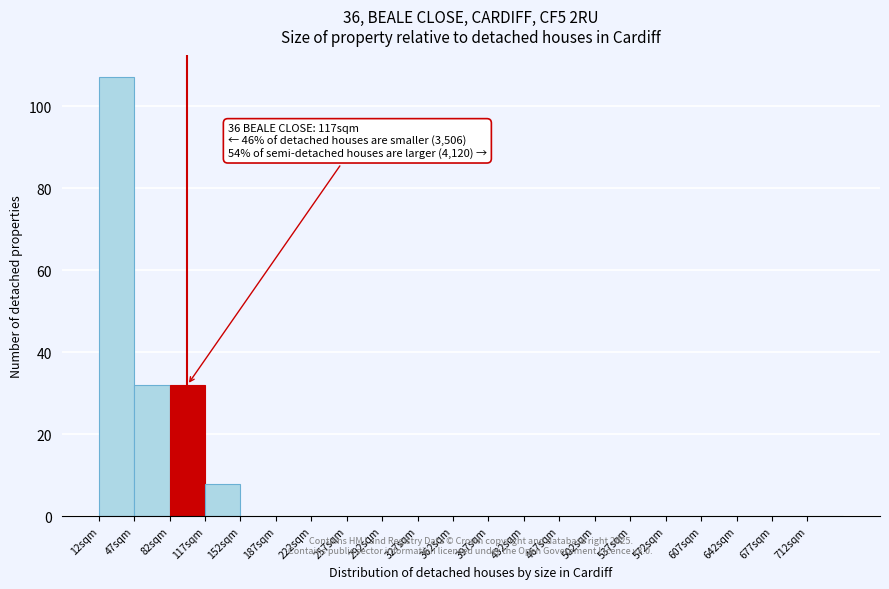

Which range on the x-axis has the tallest bar?

12 to 47